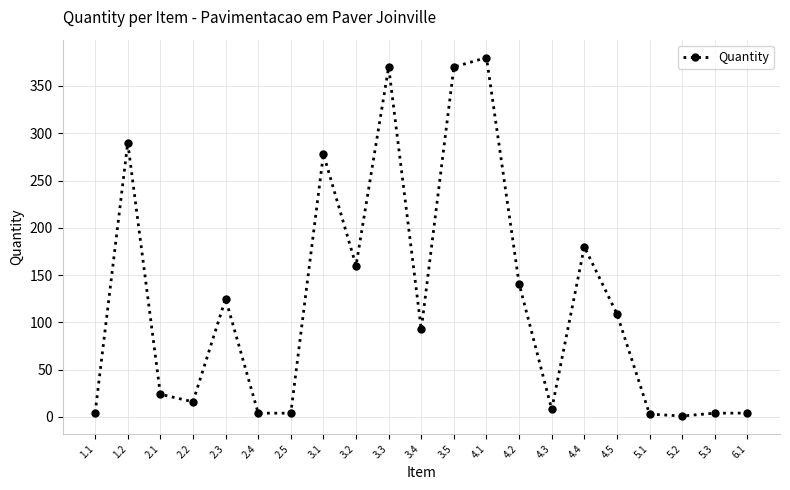

At which category does the chart reach its peak across all series?

4.1